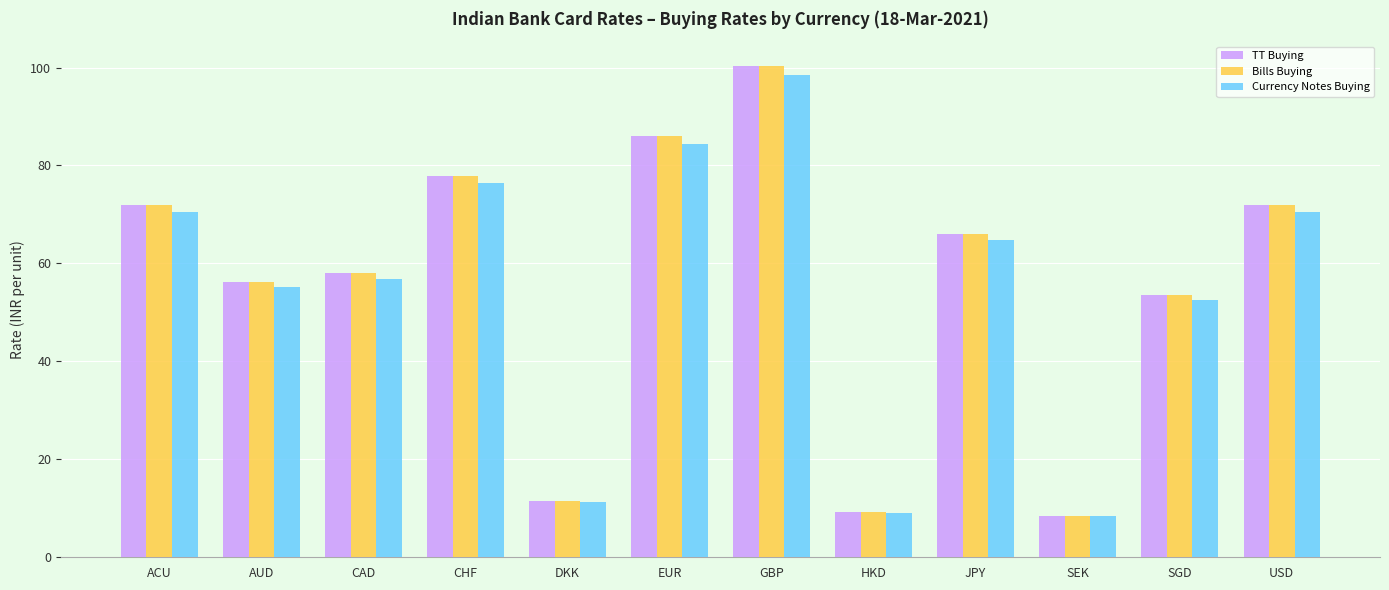

Which series has the largest range (max minus min)?

TT Buying